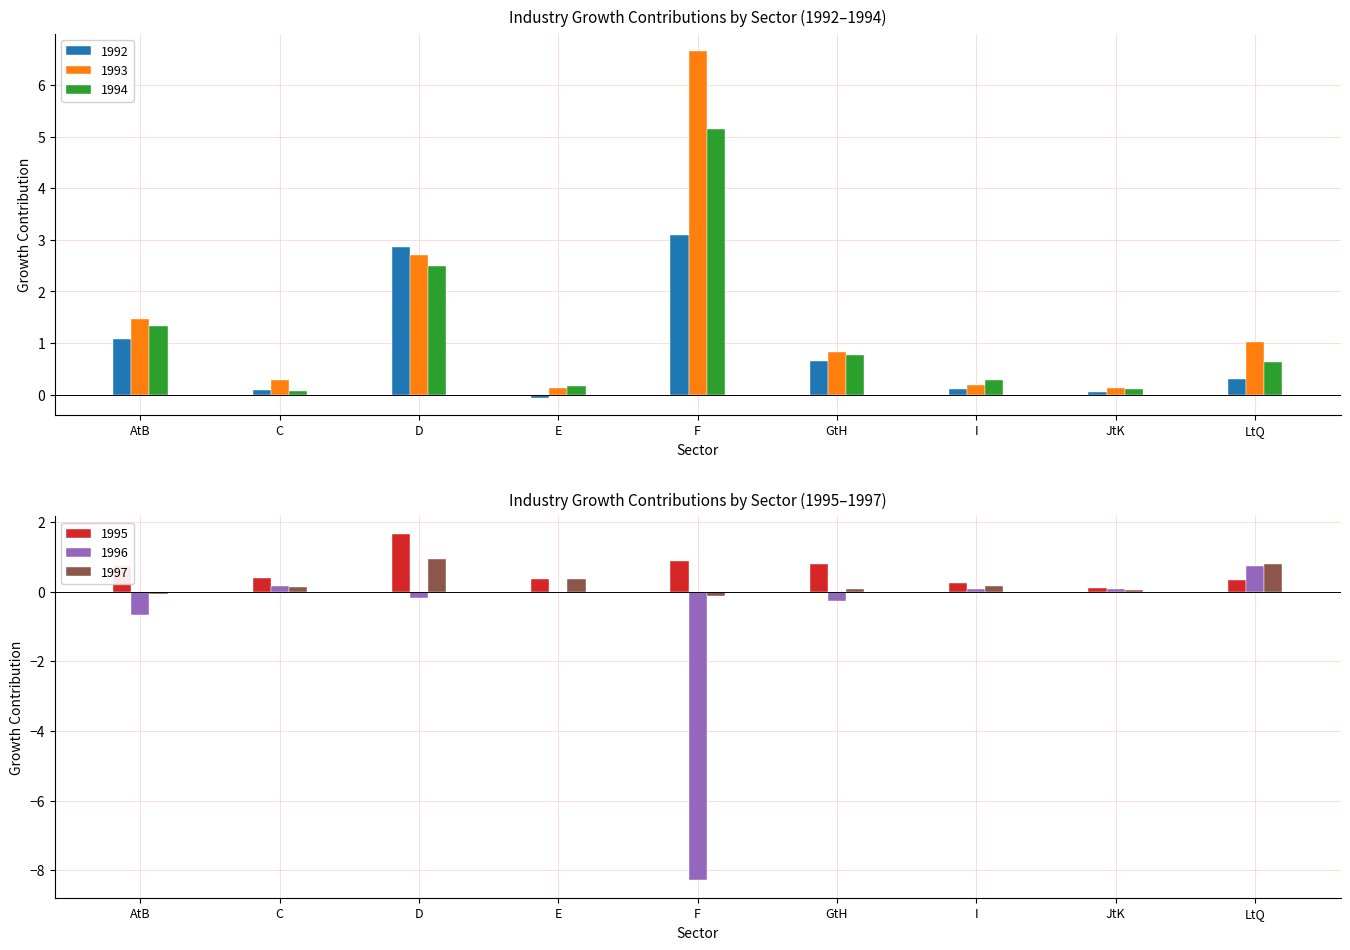

Is it true that 1992 equals 0.1 at I?

True